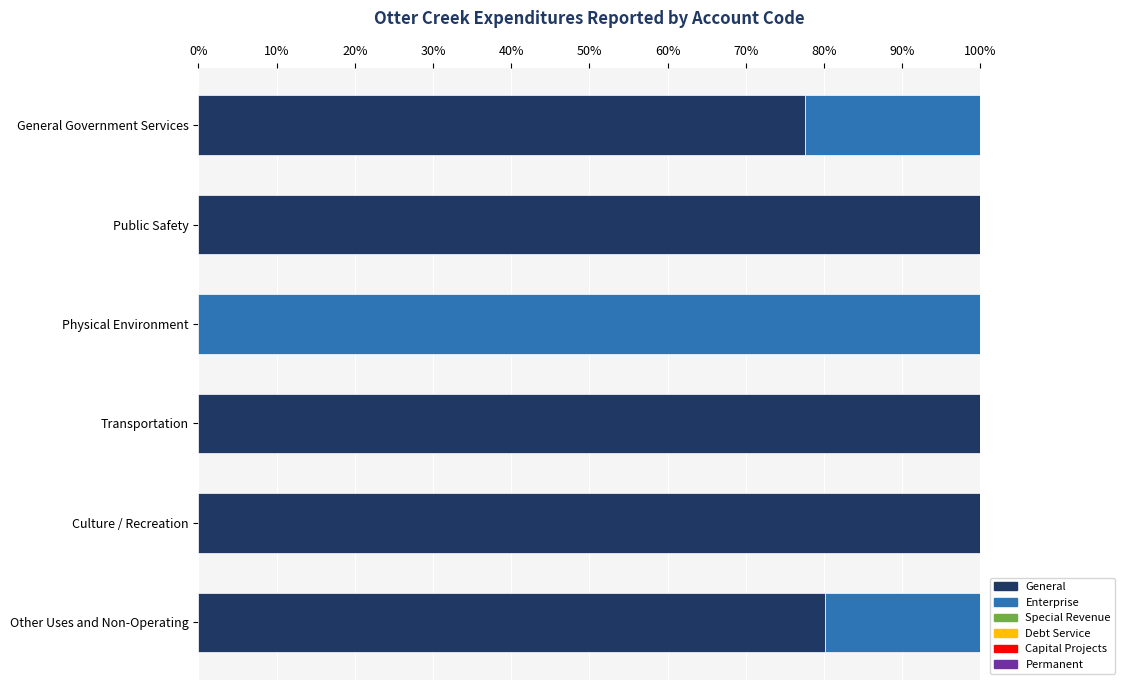

What is the total value across all series at General Government Services?

100.0